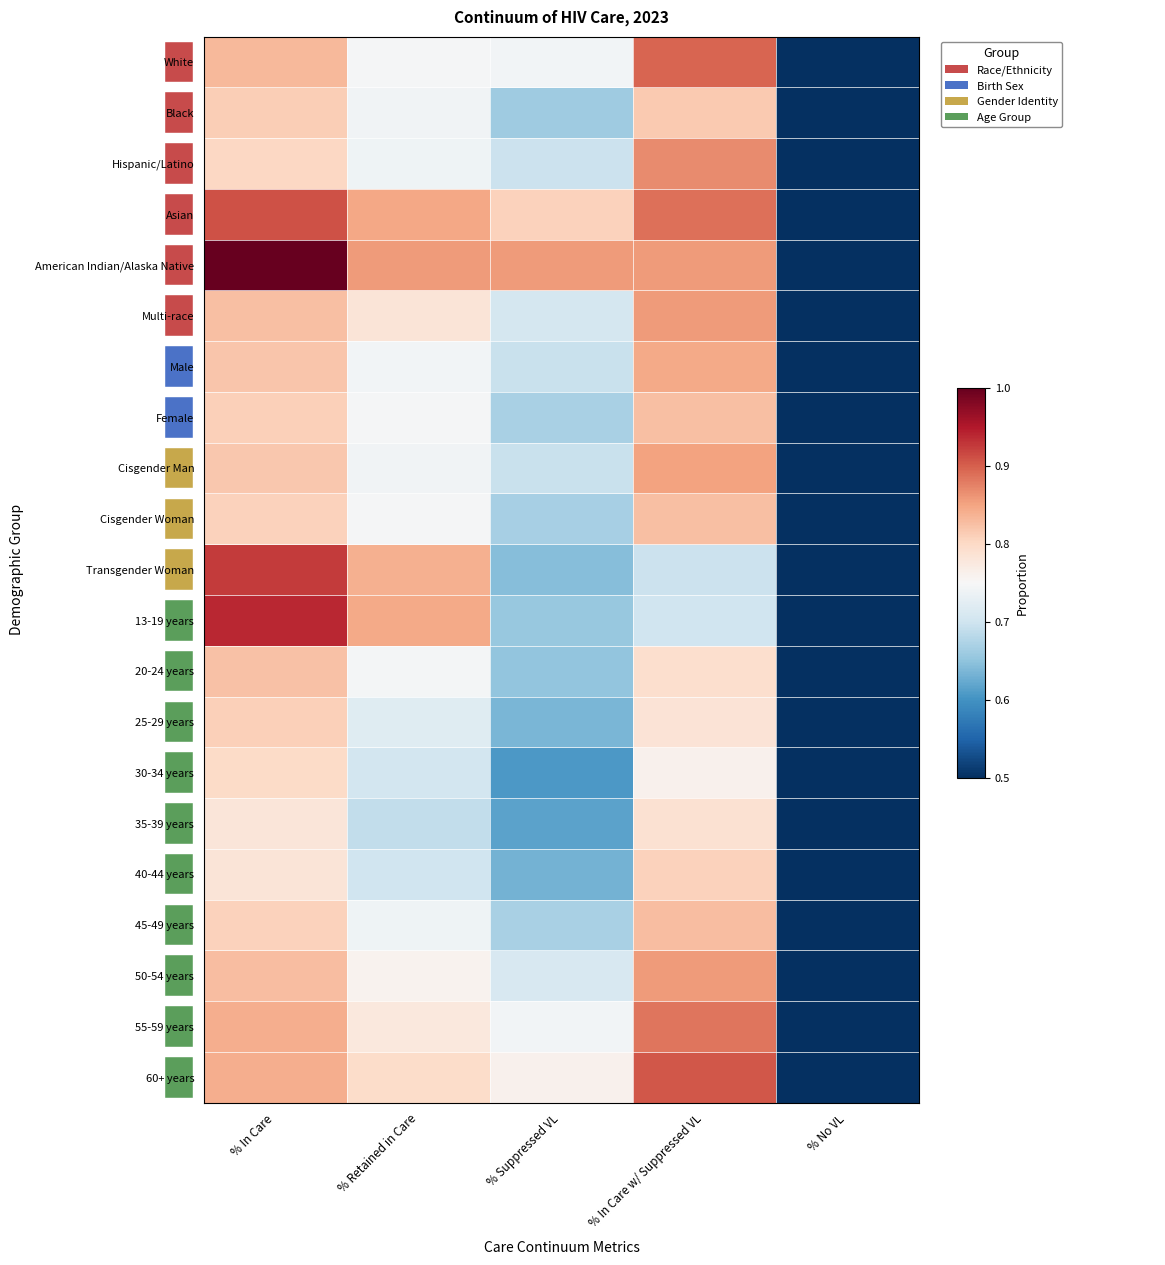

Which category has the lowest value across all series?

% No VL